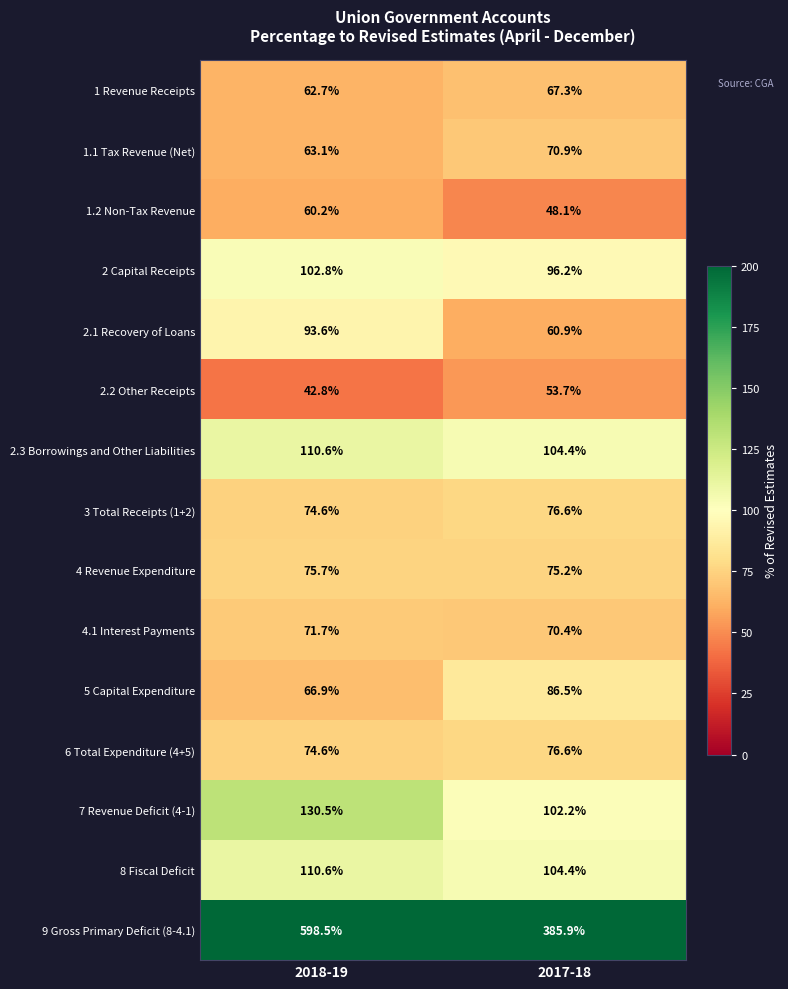

The 2.2 Other Receipts series shows 42.8 at 2018-19. True or false?

True